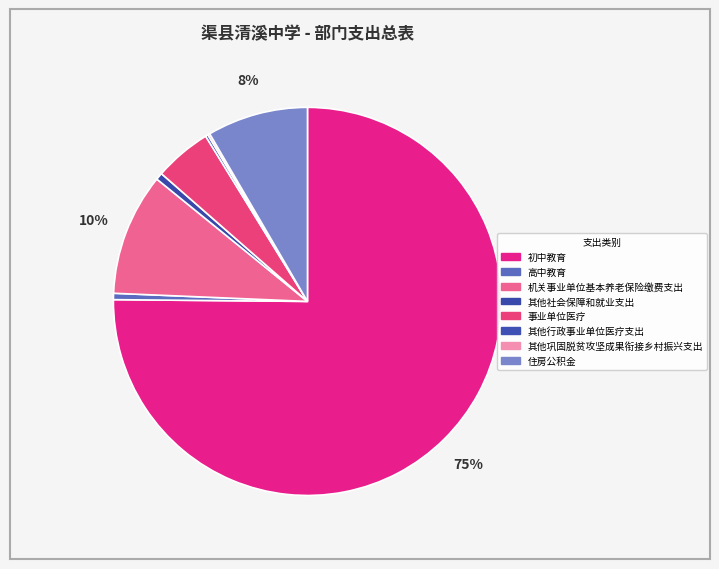

The 其他行政事业单位医疗支出 slice represents 0% of the pie. True or false?

True